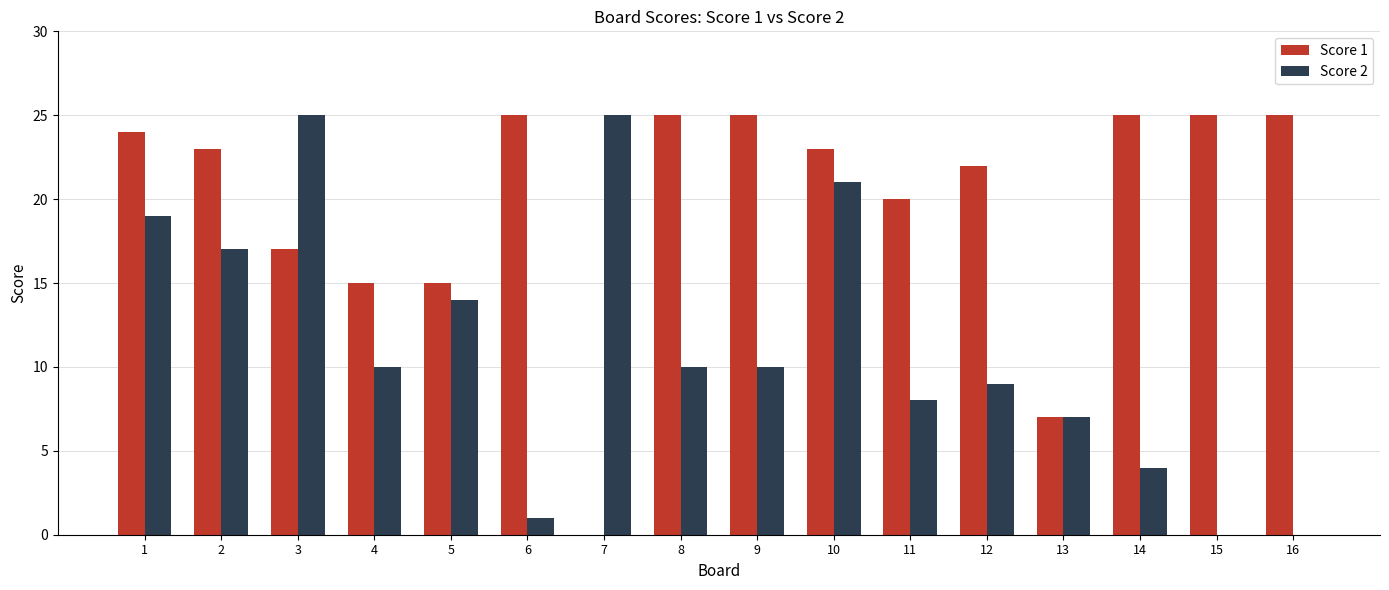

Which series changed the most between 4 and 13?

Score 1